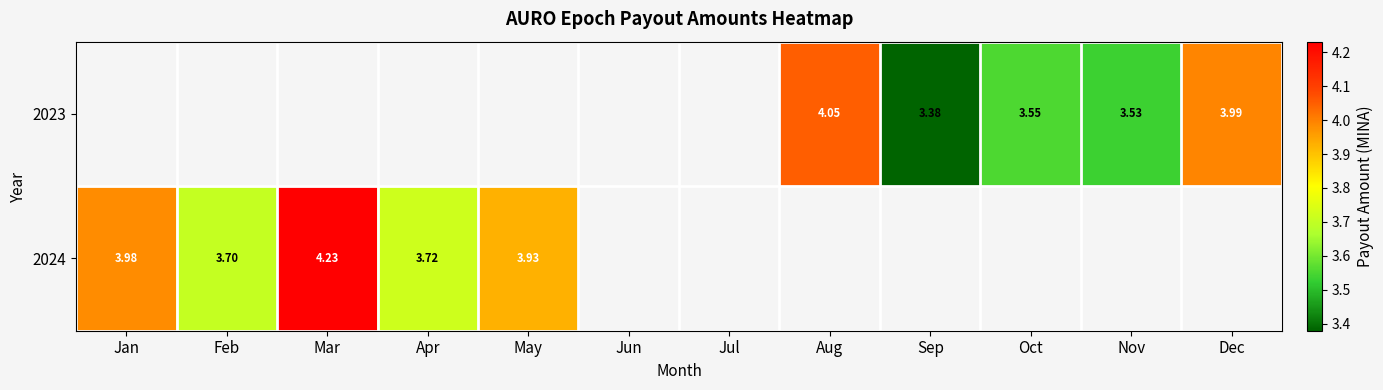

Is the value of 2023 at Jan greater than the value of 2024 at Sep?

No